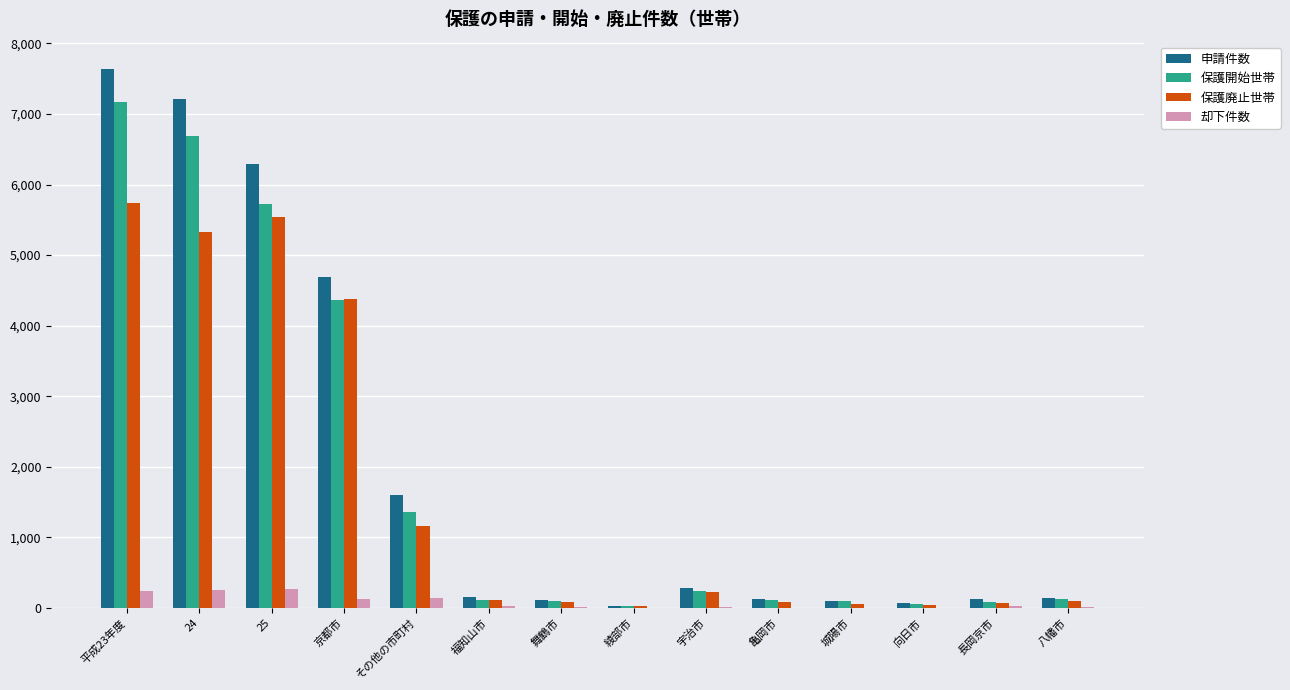

At which category is the sum across all series the highest?

平成23年度